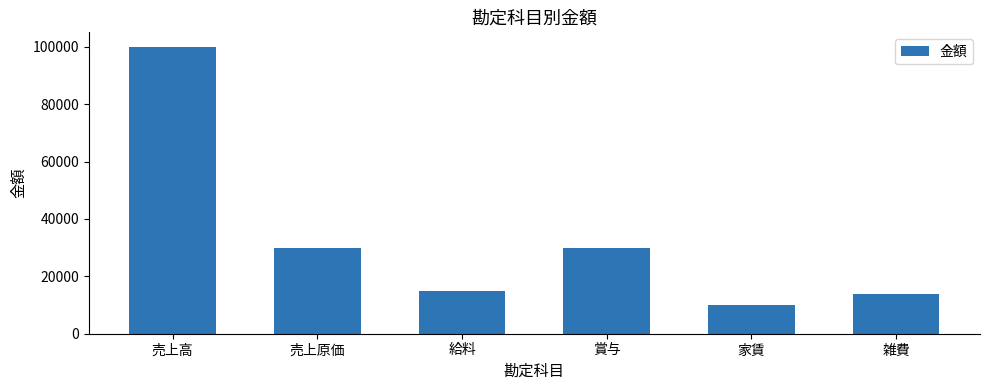

What is the label of the 6th bar from the left?

雑費